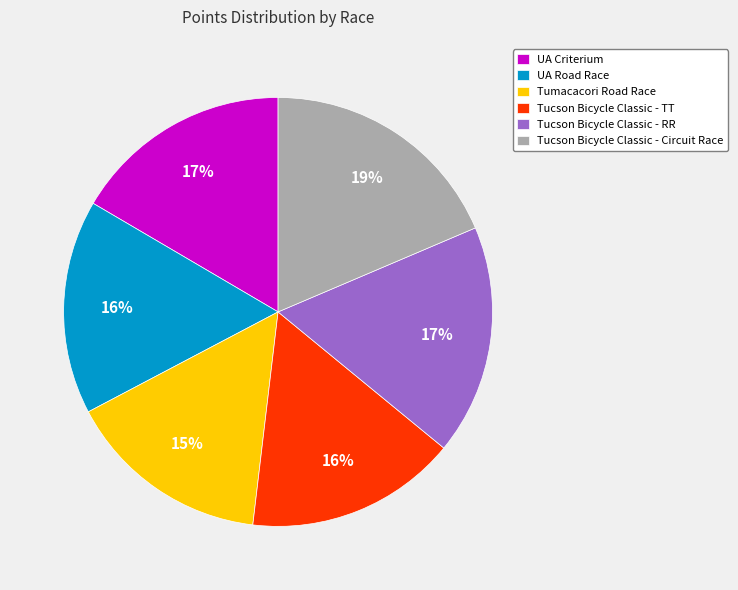

Which category has the biggest portion of the pie?

Tucson Bicycle Classic - Circuit Race